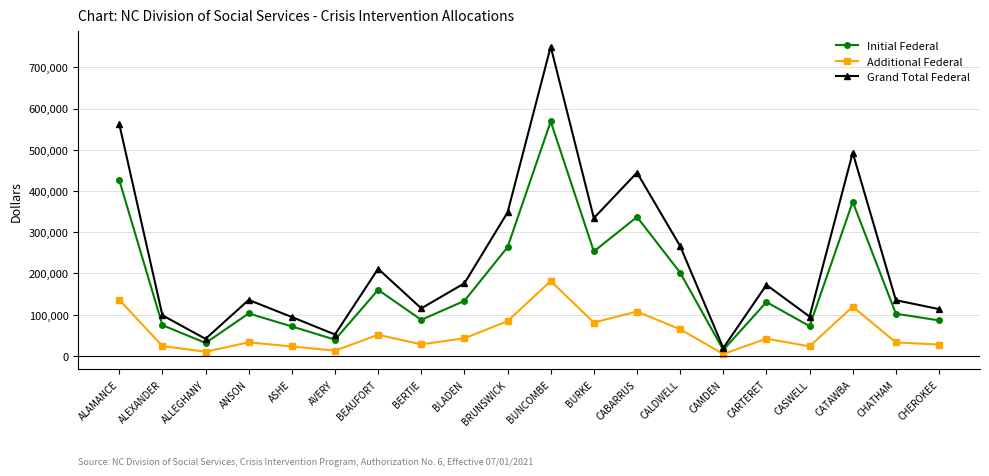

What is the average value of the Initial Federal series?

176546